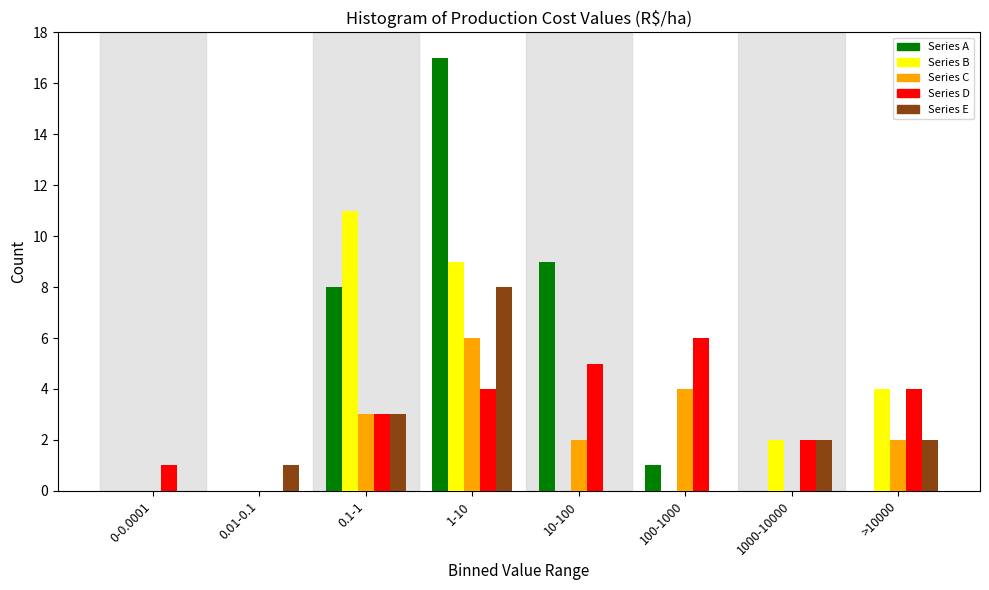

The value of Series E at 1000-10000 is 1. True or false?

False